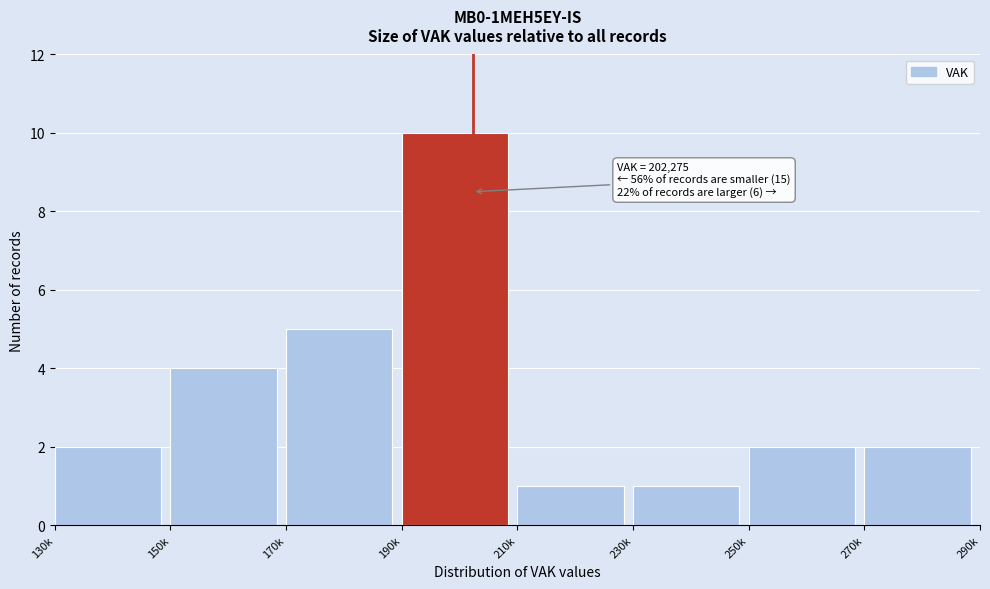

Reading left to right, what are all the values shown in this chart?

2	4	5	10	1	1	2	2